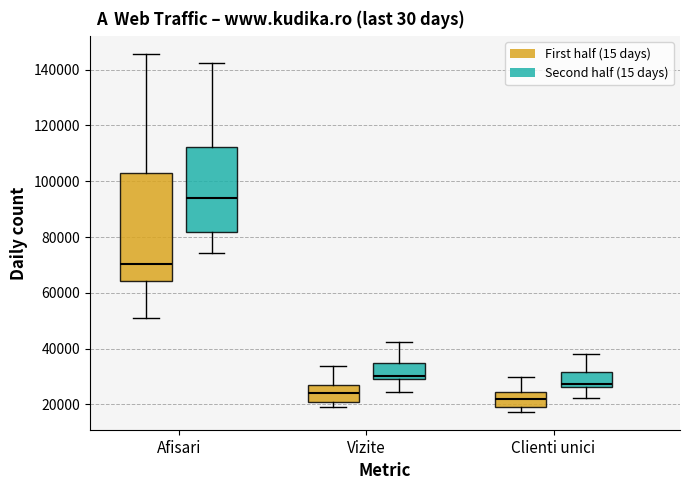

Reading left to right, transcribe this box plot: for each box, give where its median line is, the range the box spans, and where its two whiskers end, as read against the y-axis. The values are not printed on the chart, so give them approximately, as read against the axis.

Afisari (First half (15 days)): median 70000, box 64000 to 102000, whiskers 50000 to 146000
Afisari (Second half (15 days)): median 94000, box 82000 to 112000, whiskers 74000 to 142000
Vizite (First half (15 days)): median 24000, box 20000 to 28000, whiskers 20000 (just below the box's lower edge) to 34000
Vizite (Second half (15 days)): median 30000 (just above the box's lower edge), box 30000 to 34000, whiskers 24000 to 42000
Clienti unici (First half (15 days)): median 22000, box 20000 to 24000, whiskers 18000 to 30000
Clienti unici (Second half (15 days)): median 28000, box 26000 to 32000, whiskers 22000 to 38000